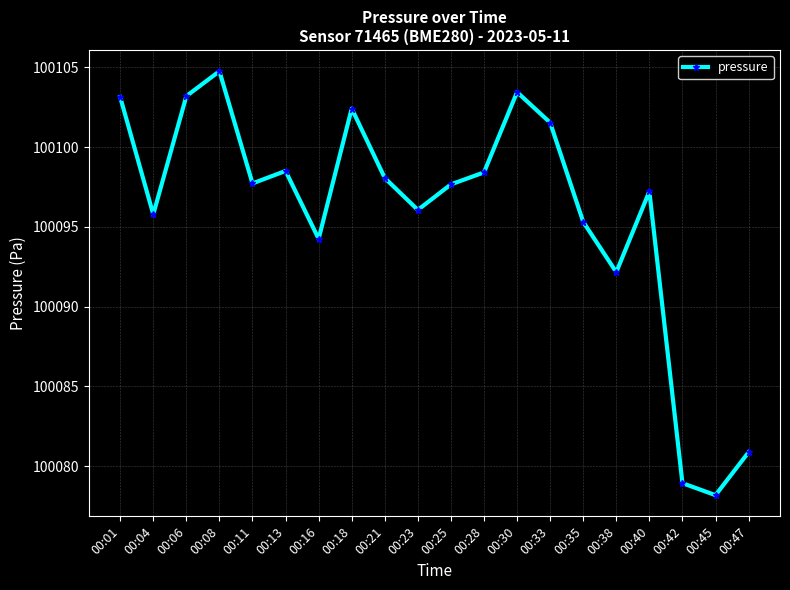

At which category does the chart reach its minimum across all series?

00:45